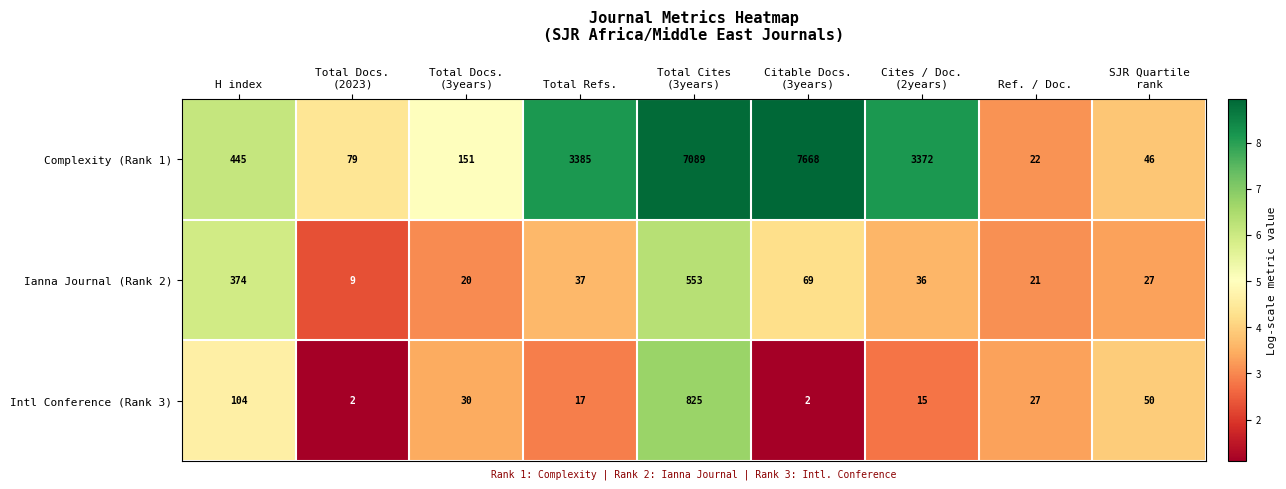

Which series changed the most between H index and Total Refs.?

Complexity (Rank 1)